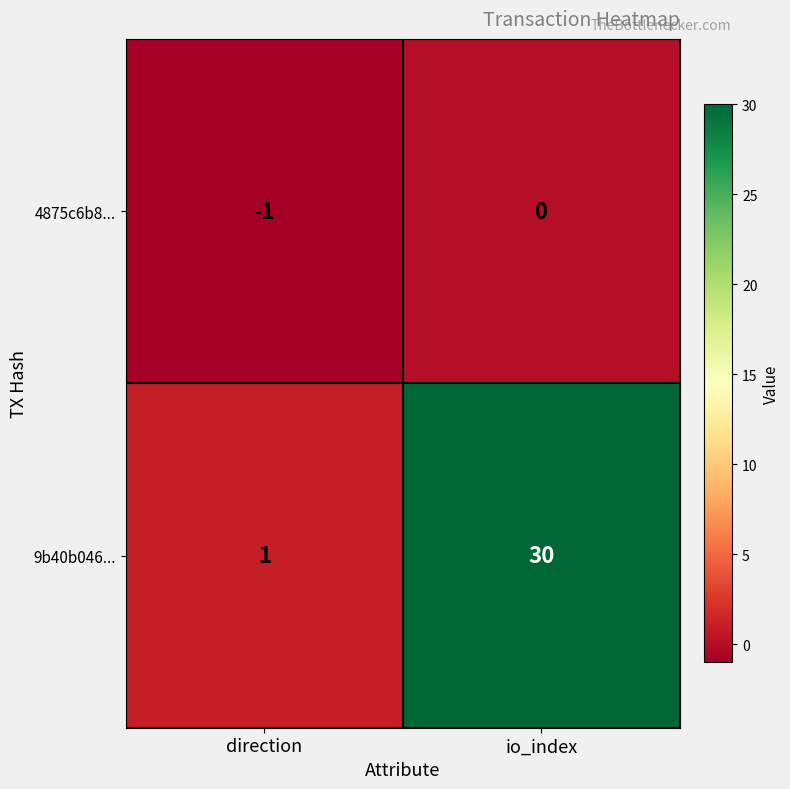

Which series has the widest spread of values?

9b40b046...